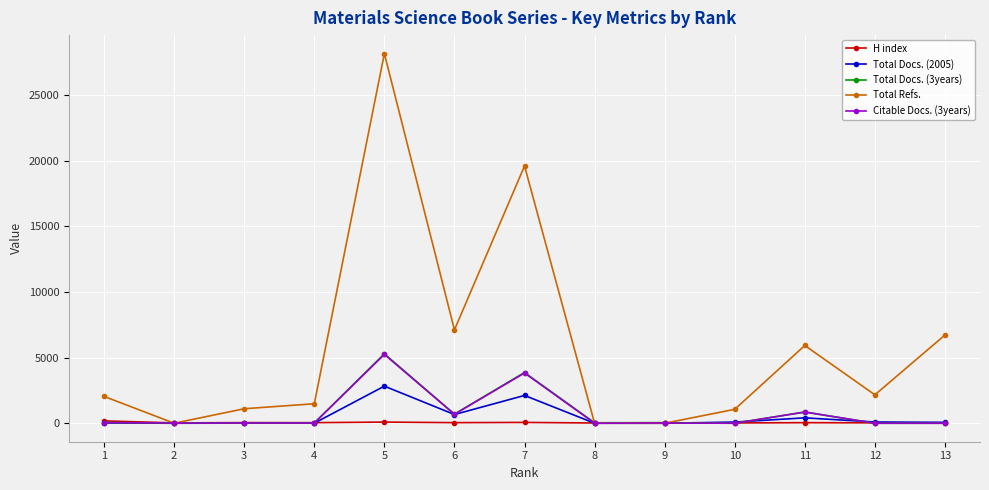

What is the difference between the maximum and second lowest values in the Total Docs. (3years) series?

5292